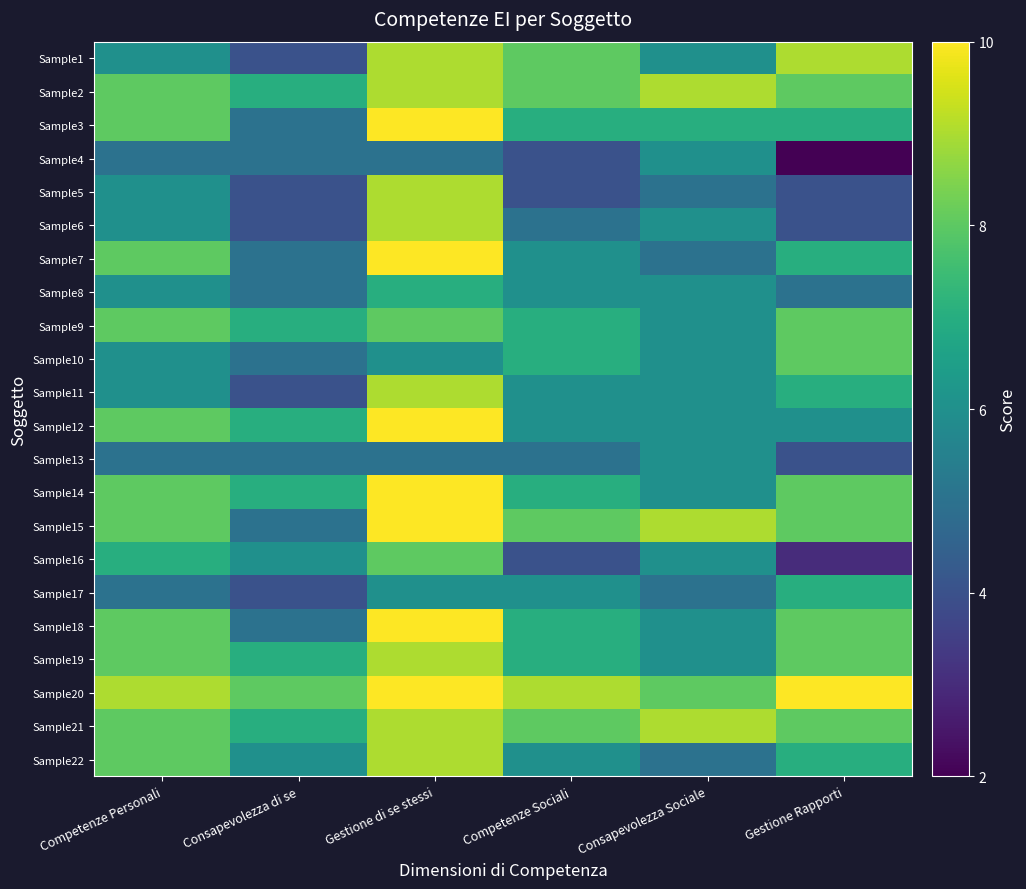

Reading left to right, list all the values displayed in this chart.

Sample1: Competenze Personali=6	Consapevolezza di se=4	Gestione di se stessi=9	Competenze Sociali=8	Consapevolezza Sociale=6	Gestione Rapporti=9
Sample2: Competenze Personali=8	Consapevolezza di se=7	Gestione di se stessi=9	Competenze Sociali=8	Consapevolezza Sociale=9	Gestione Rapporti=8
Sample3: Competenze Personali=8	Consapevolezza di se=5	Gestione di se stessi=10	Competenze Sociali=7	Consapevolezza Sociale=7	Gestione Rapporti=7
Sample4: Competenze Personali=5	Consapevolezza di se=5	Gestione di se stessi=5	Competenze Sociali=4	Consapevolezza Sociale=6	Gestione Rapporti=2
Sample5: Competenze Personali=6	Consapevolezza di se=4	Gestione di se stessi=9	Competenze Sociali=4	Consapevolezza Sociale=5	Gestione Rapporti=4
Sample6: Competenze Personali=6	Consapevolezza di se=4	Gestione di se stessi=9	Competenze Sociali=5	Consapevolezza Sociale=6	Gestione Rapporti=4
Sample7: Competenze Personali=8	Consapevolezza di se=5	Gestione di se stessi=10	Competenze Sociali=6	Consapevolezza Sociale=5	Gestione Rapporti=7
Sample8: Competenze Personali=6	Consapevolezza di se=5	Gestione di se stessi=7	Competenze Sociali=6	Consapevolezza Sociale=6	Gestione Rapporti=5
Sample9: Competenze Personali=8	Consapevolezza di se=7	Gestione di se stessi=8	Competenze Sociali=7	Consapevolezza Sociale=6	Gestione Rapporti=8
Sample10: Competenze Personali=6	Consapevolezza di se=5	Gestione di se stessi=6	Competenze Sociali=7	Consapevolezza Sociale=6	Gestione Rapporti=8
Sample11: Competenze Personali=6	Consapevolezza di se=4	Gestione di se stessi=9	Competenze Sociali=6	Consapevolezza Sociale=6	Gestione Rapporti=7
Sample12: Competenze Personali=8	Consapevolezza di se=7	Gestione di se stessi=10	Competenze Sociali=6	Consapevolezza Sociale=6	Gestione Rapporti=6
Sample13: Competenze Personali=5	Consapevolezza di se=5	Gestione di se stessi=5	Competenze Sociali=5	Consapevolezza Sociale=6	Gestione Rapporti=4
Sample14: Competenze Personali=8	Consapevolezza di se=7	Gestione di se stessi=10	Competenze Sociali=7	Consapevolezza Sociale=6	Gestione Rapporti=8
Sample15: Competenze Personali=8	Consapevolezza di se=5	Gestione di se stessi=10	Competenze Sociali=8	Consapevolezza Sociale=9	Gestione Rapporti=8
Sample16: Competenze Personali=7	Consapevolezza di se=6	Gestione di se stessi=8	Competenze Sociali=4	Consapevolezza Sociale=6	Gestione Rapporti=3
Sample17: Competenze Personali=5	Consapevolezza di se=4	Gestione di se stessi=6	Competenze Sociali=6	Consapevolezza Sociale=5	Gestione Rapporti=7
Sample18: Competenze Personali=8	Consapevolezza di se=5	Gestione di se stessi=10	Competenze Sociali=7	Consapevolezza Sociale=6	Gestione Rapporti=8
Sample19: Competenze Personali=8	Consapevolezza di se=7	Gestione di se stessi=9	Competenze Sociali=7	Consapevolezza Sociale=6	Gestione Rapporti=8
Sample20: Competenze Personali=9	Consapevolezza di se=8	Gestione di se stessi=10	Competenze Sociali=9	Consapevolezza Sociale=8	Gestione Rapporti=10
Sample21: Competenze Personali=8	Consapevolezza di se=7	Gestione di se stessi=9	Competenze Sociali=8	Consapevolezza Sociale=9	Gestione Rapporti=8
Sample22: Competenze Personali=8	Consapevolezza di se=6	Gestione di se stessi=9	Competenze Sociali=6	Consapevolezza Sociale=5	Gestione Rapporti=7